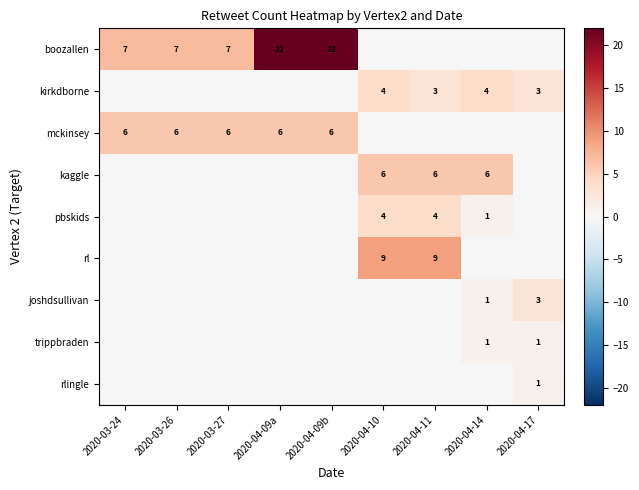

The value of joshdsullivan at 2020-04-17 is 2. True or false?

False